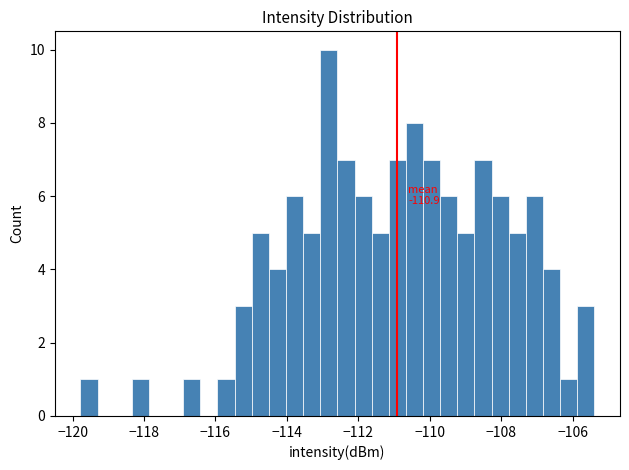

Around what value on the x-axis is the tallest bar? Give the approximate position of its centre, as read against the axis.

-112.8